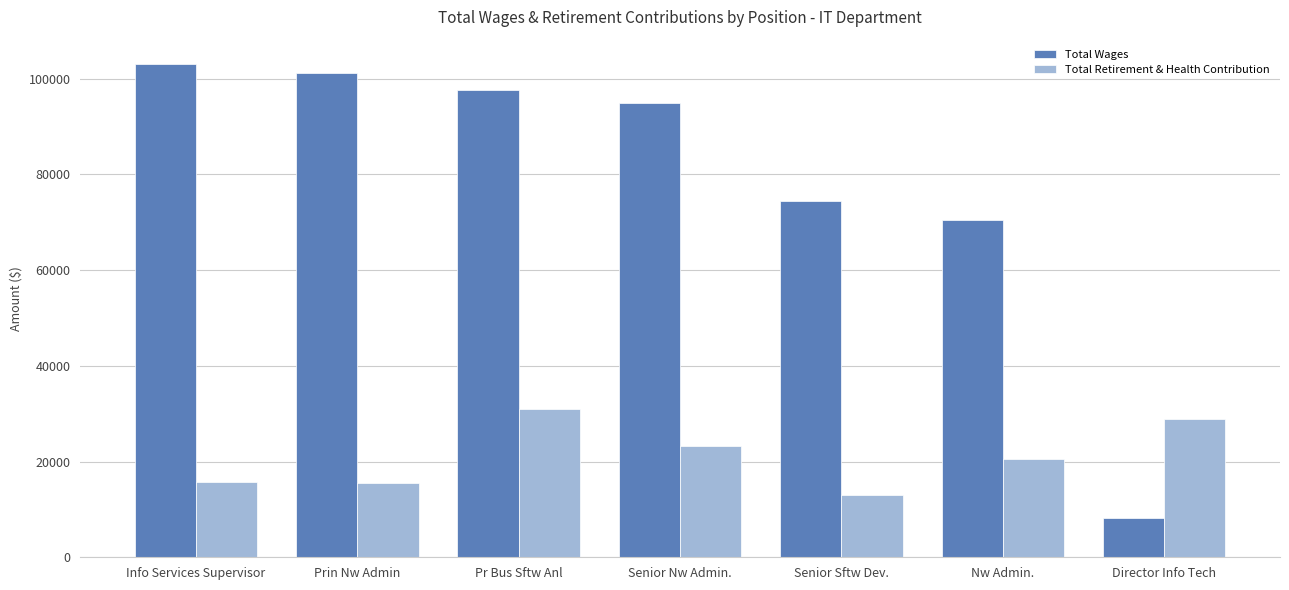

At which category does the chart reach its peak across all series?

Info Services Supervisor